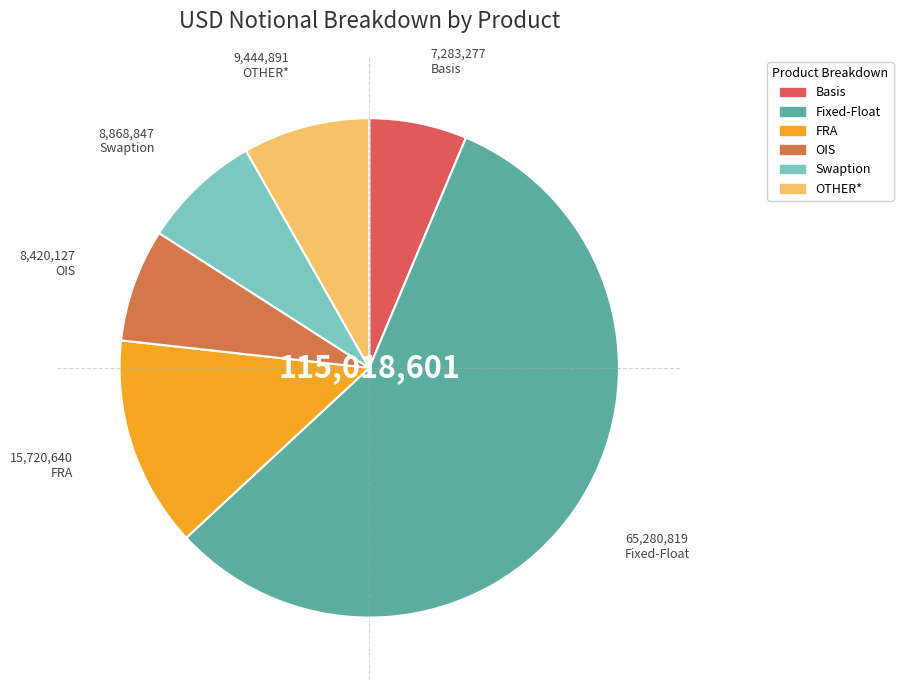

What is the majority slice?

Fixed-Float